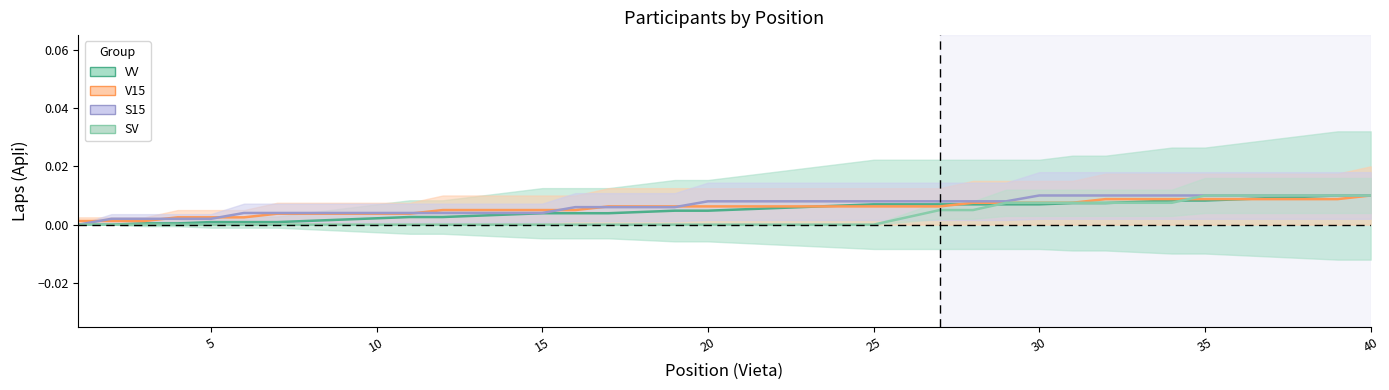

How many intersections are there between VV and S15?

6